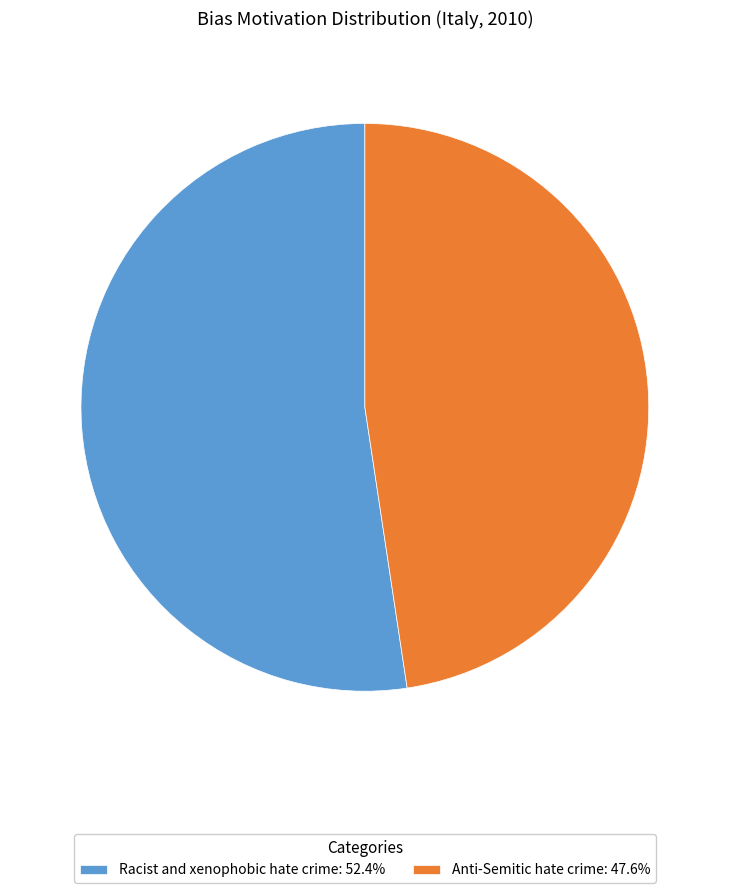

Is the sum of Racist and xenophobic hate crime: 52.4% and Anti-Semitic hate crime: 47.6% greater than half?

Yes